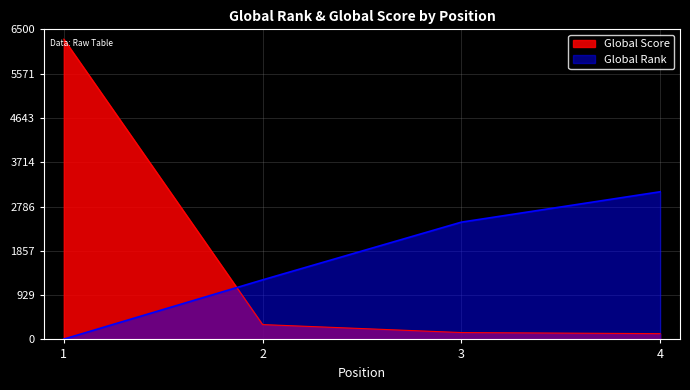

True or false: Global Rank has a value of 9 at 1.

False